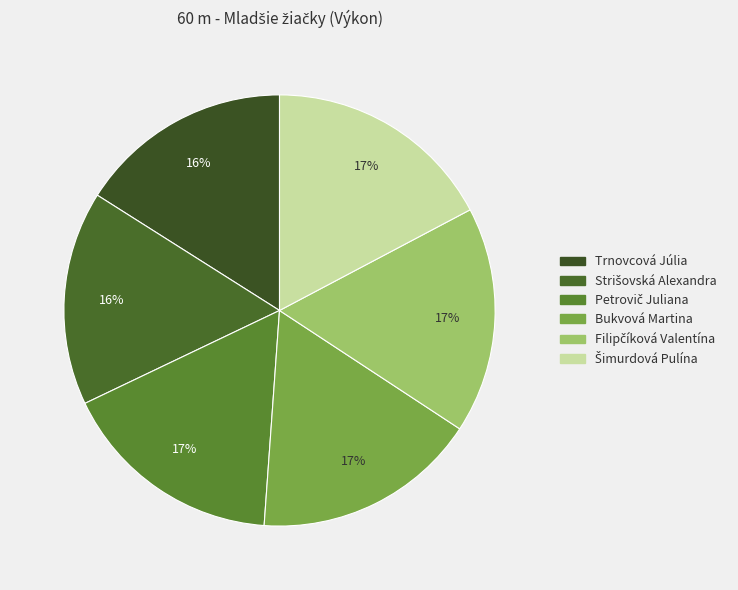

Approximately how many times larger is the value at Filipčíková Valentína compared to Trnovcová Júlia?

1.1